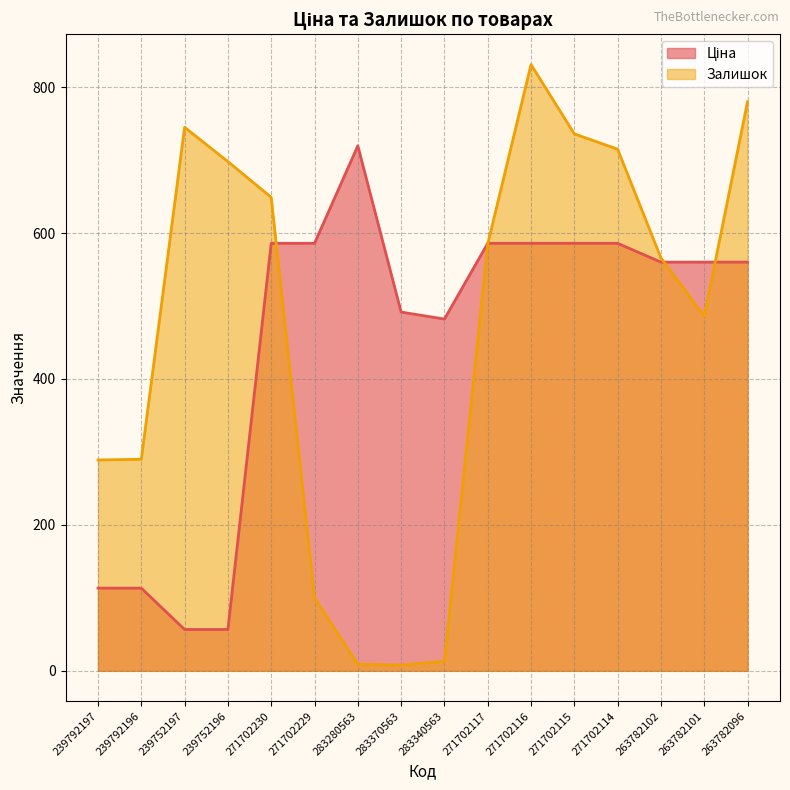

What is the sum of the Залишок values at 239752196 and 283370563?

706.0